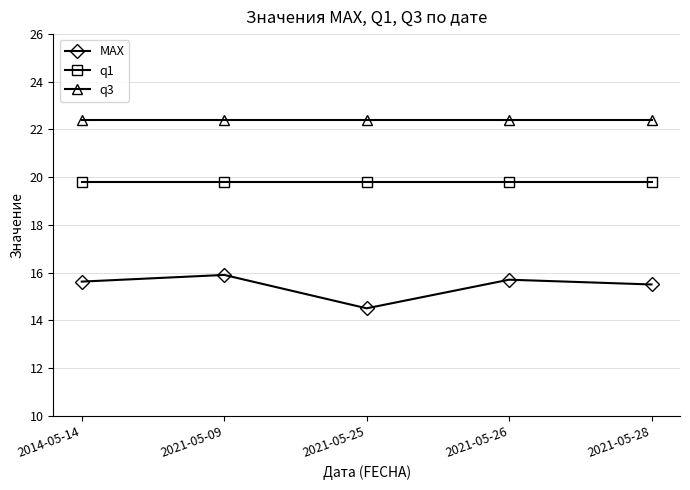

The value of q1 at 2021-05-25 is 12.6. True or false?

False